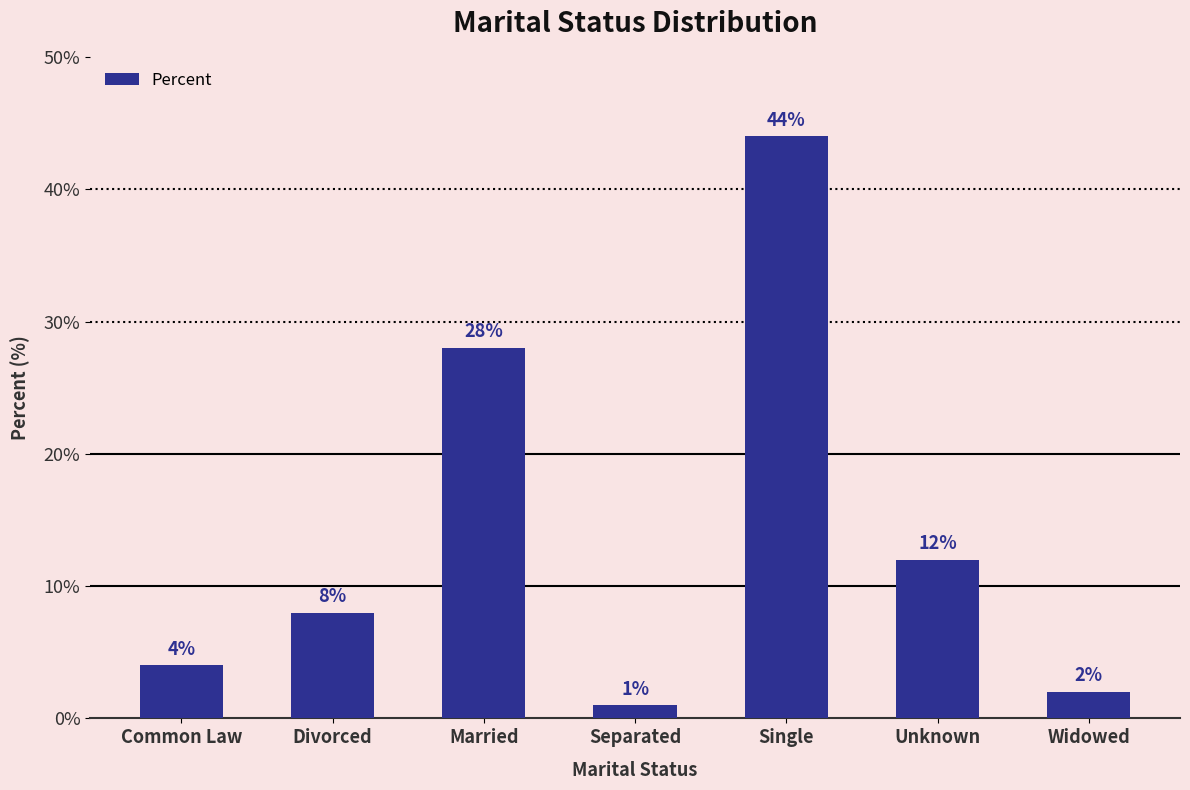

Reading right to left, extract all data points from this chart.

2	12	44	1	28	8	4